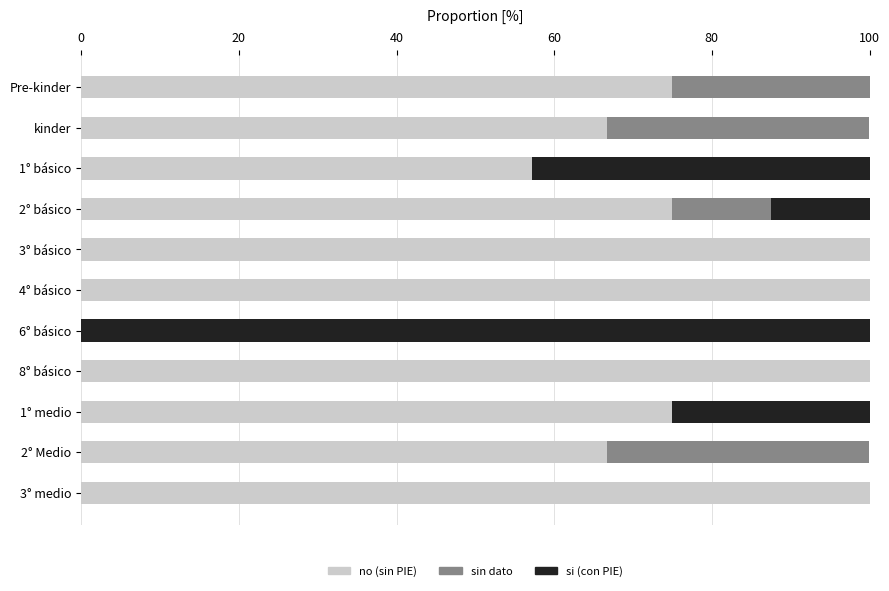

At which label is no (sin PIE) closest to 50?

1° básico